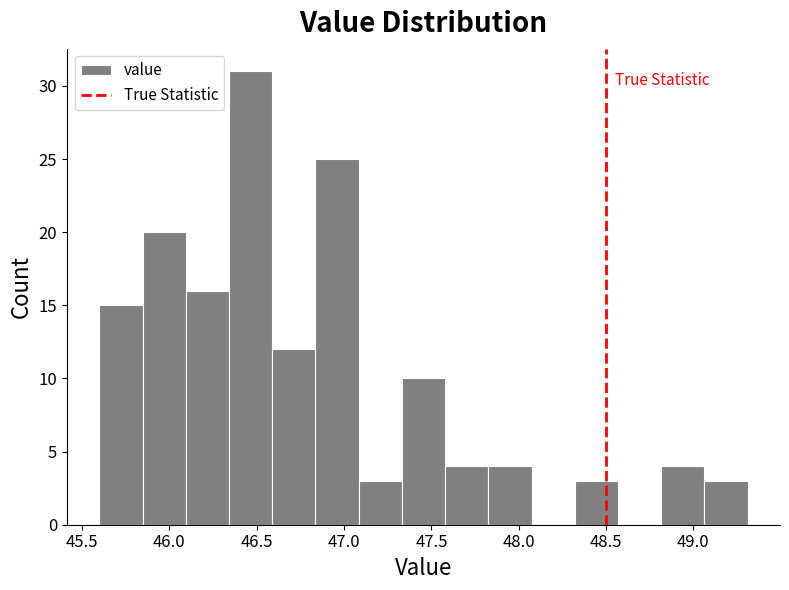

Reading left to right, transcribe this chart: for each bar, give the range it covers on the x-axis and its height. Neither the bar edges nor the heights are printed on the chart, so give them approximately, as read against the axes.

45.60 to 45.85: 15
45.85 to 46.10: 20
46.10 to 46.35: 16
46.35 to 46.60: 31
46.60 to 46.85: 12
46.85 to 47.10: 25
47.10 to 47.35: 3
47.35 to 47.60: 10
47.60 to 47.85: 4
47.85 to 48.05: 4
48.05 to 48.30: 0
48.30 to 48.55: 3
48.55 to 48.80: 0
48.80 to 49.05: 4
49.05 to 49.30: 3